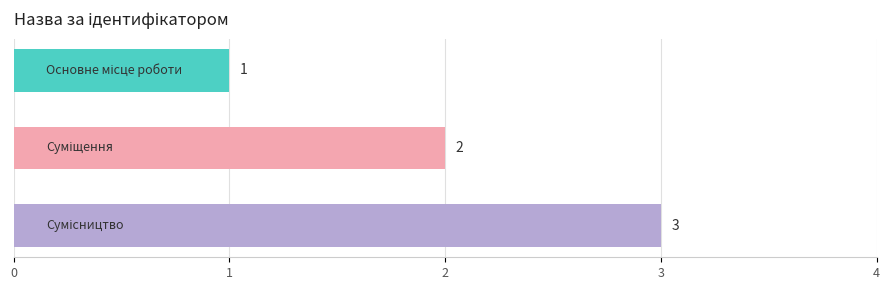

What is the maximum value shown in the chart?

3